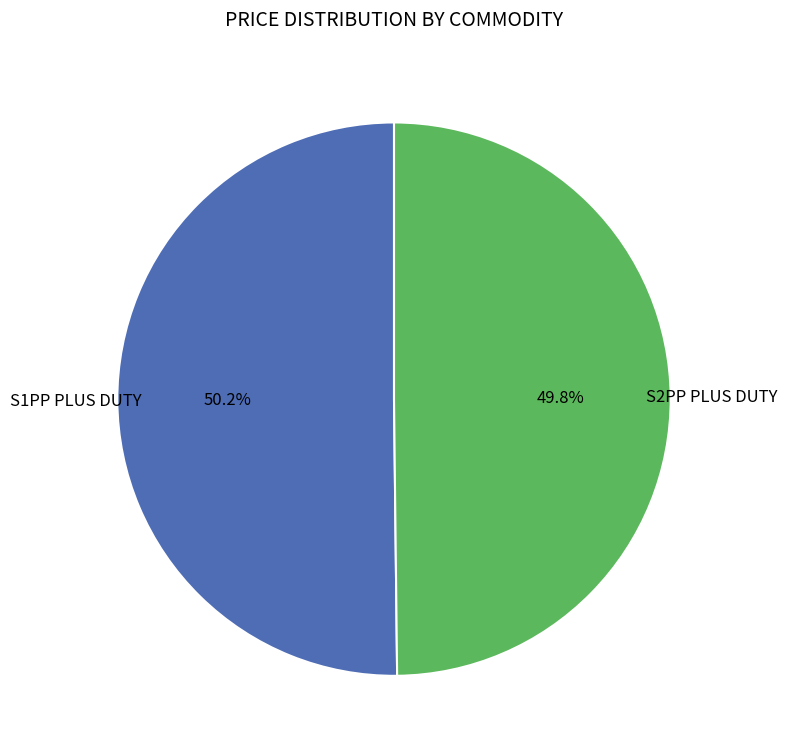

How many slices are in this pie chart?

2